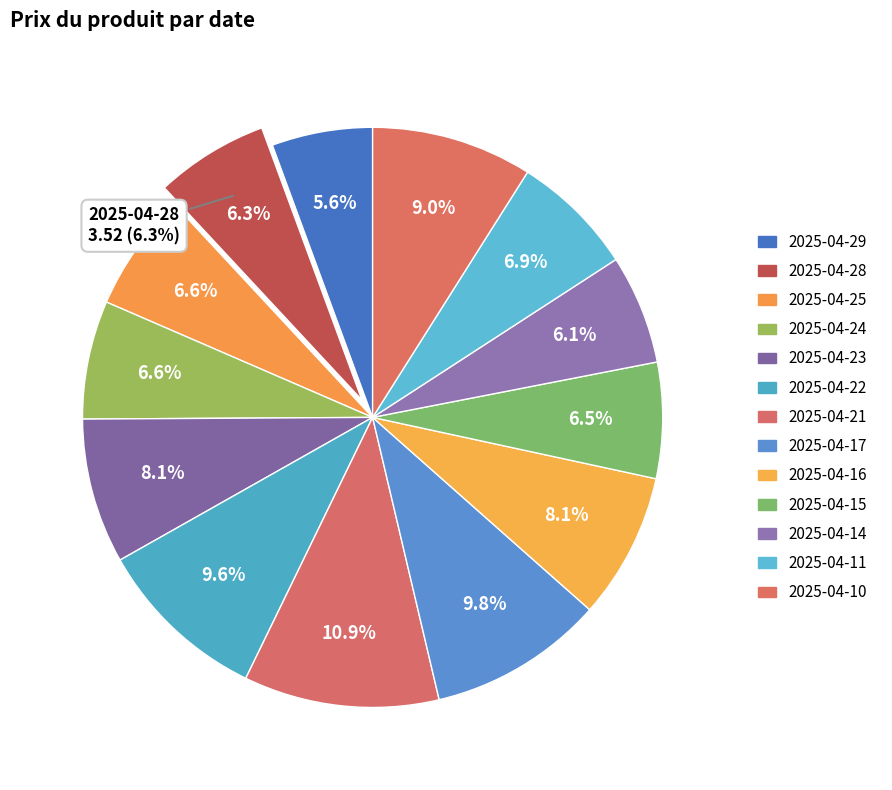

Which slice is the smallest?

2025-04-29